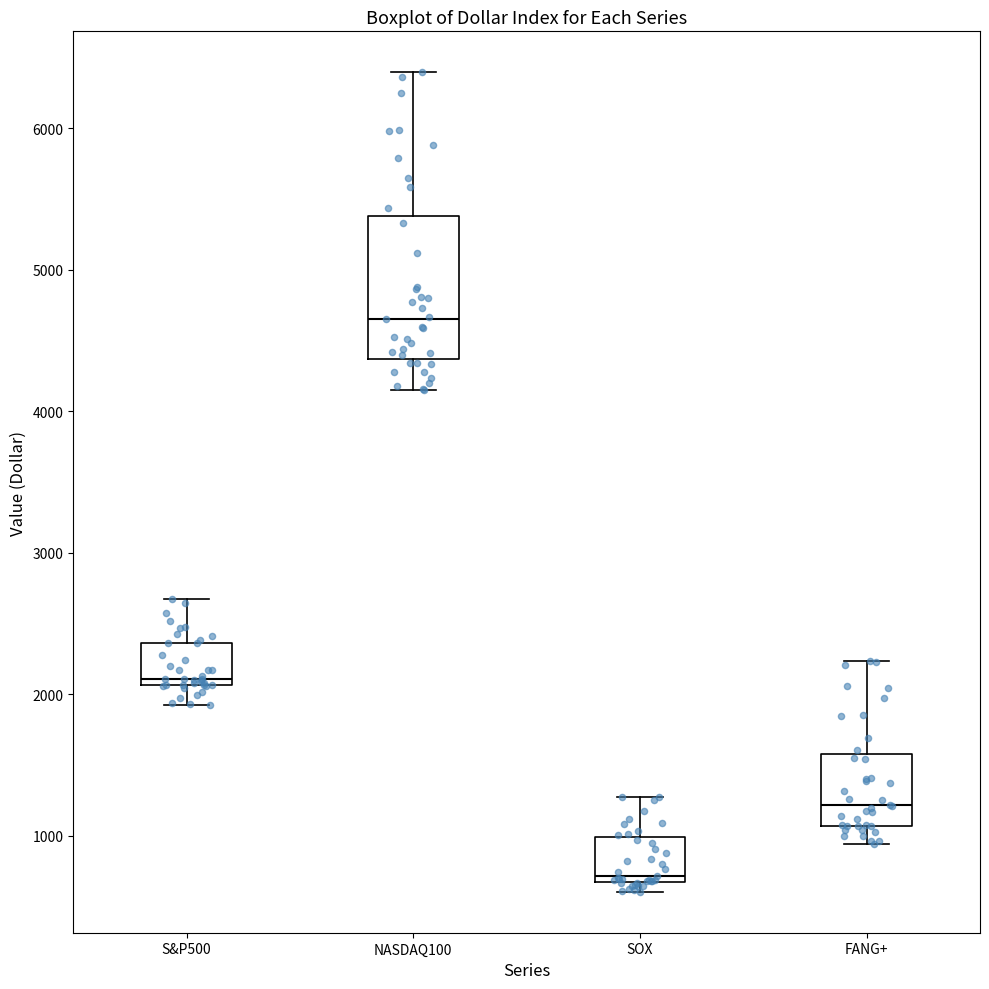

Where is the upper edge of the box for S&P500 on the y-axis? The values are not printed on the chart, so give them approximately, as read against the axis.

2400